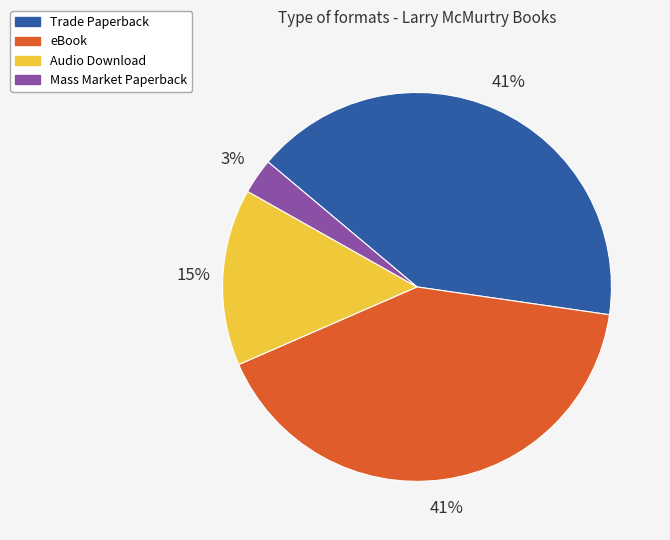

Between Trade Paperback and Mass Market Paperback, which is larger?

Trade Paperback